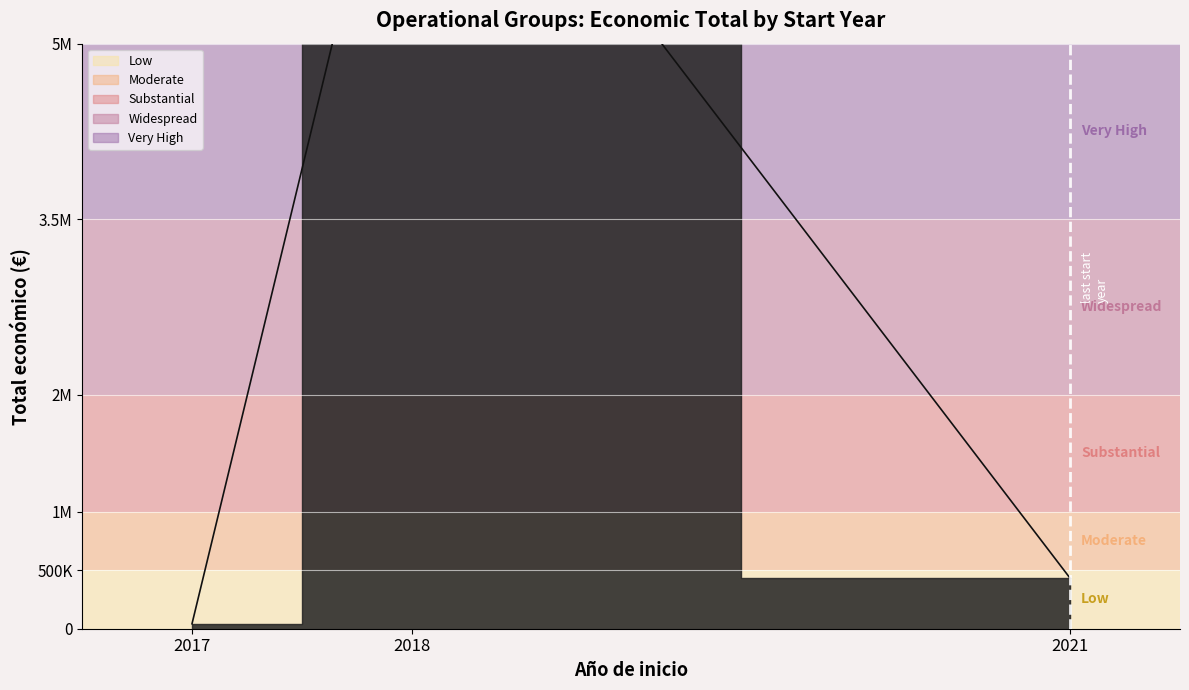

The value at 2018 is 6409589. True or false?

False